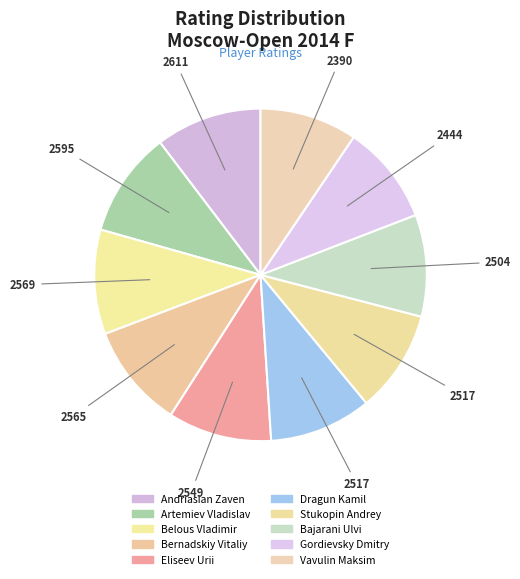

Between Eliseev Urii and Belous Vladimir, which is larger?

Belous Vladimir